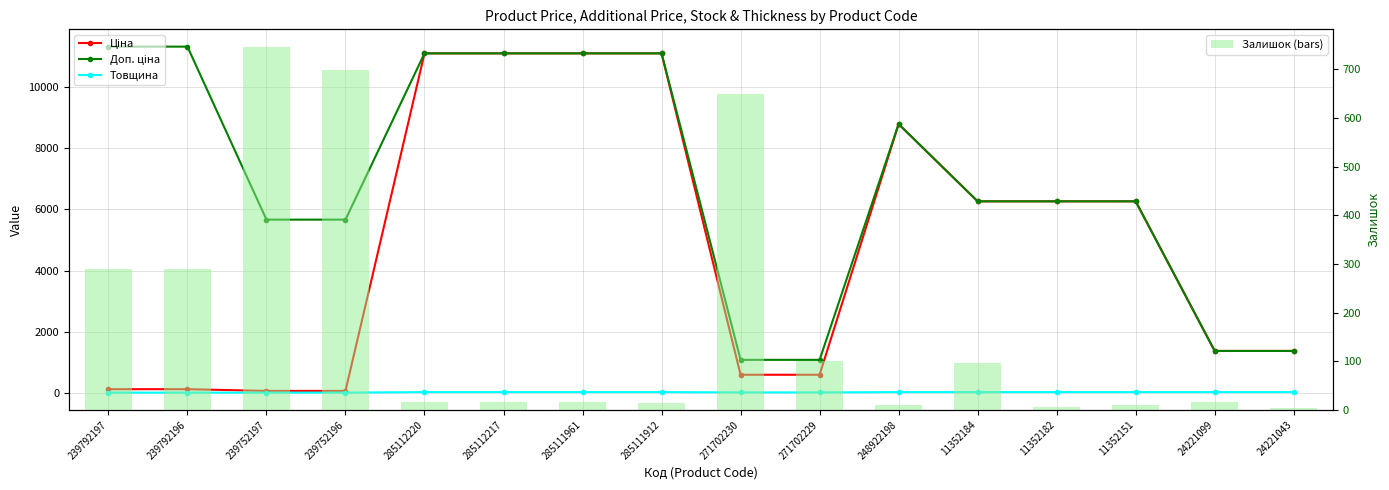

Which has a higher value, 271702230 or 239752196?

271702230